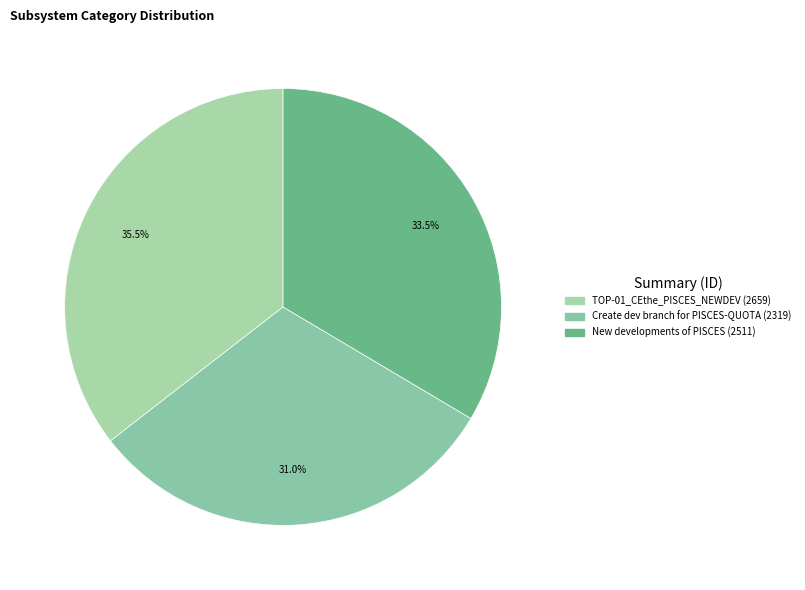

Which slice is the smallest?

Create dev branch for PISCES-QUOTA